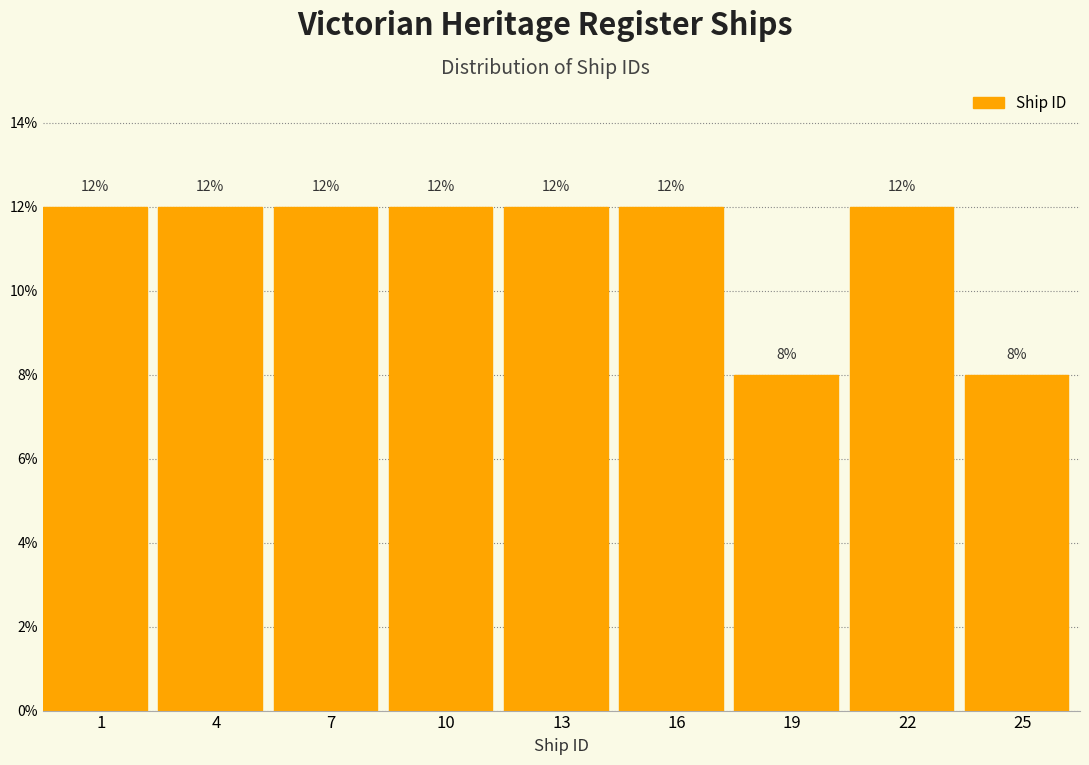

Reading right to left, extract all data points from this chart.

25=8	22=12	19=8	16=12	13=12	10=12	7=12	4=12	1=12